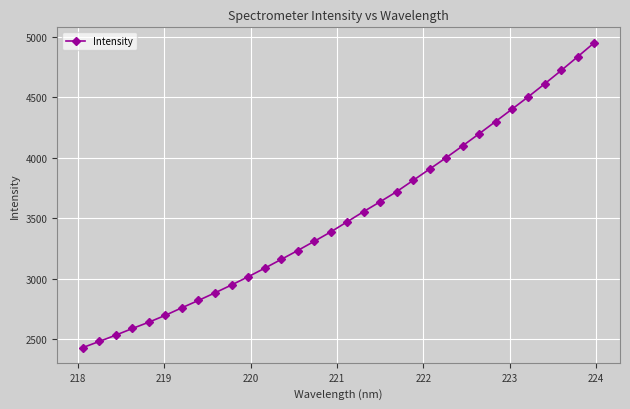

What is the value of the 16th point from the left?

3387.2